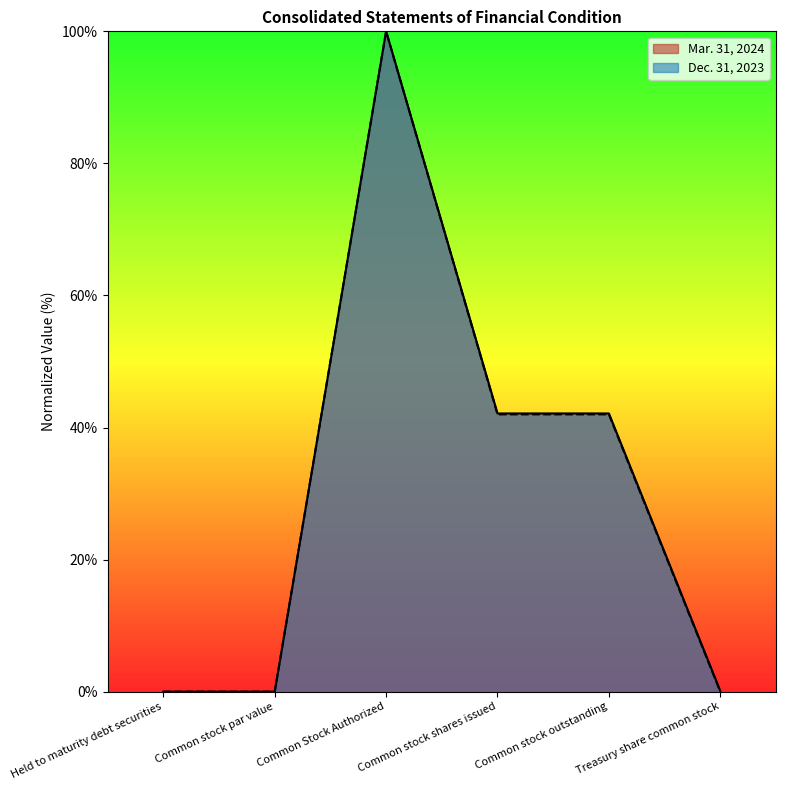

True or false: Mar. 31, 2024 and Dec. 31, 2023 intersect in this chart.

False